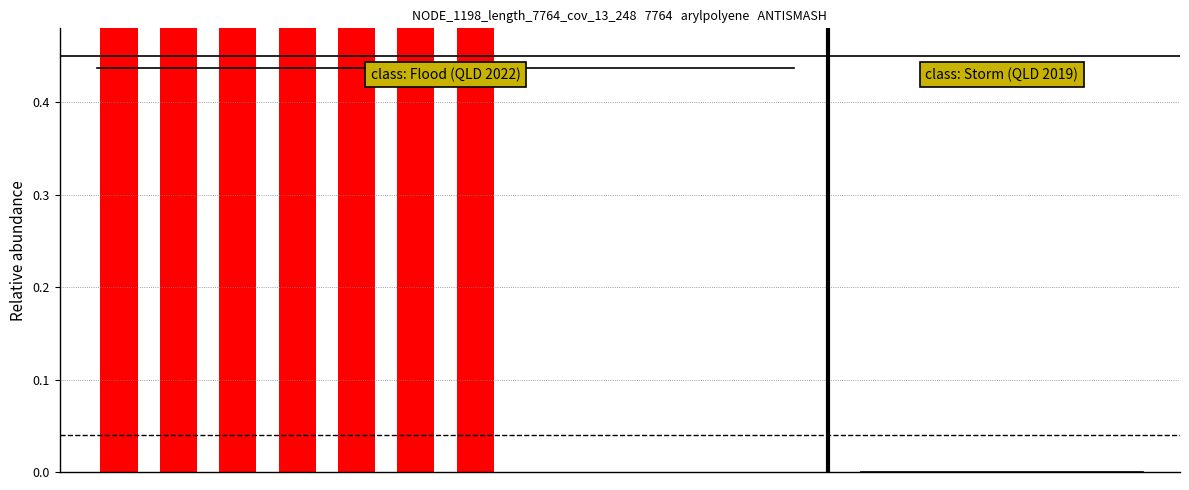

What is the difference between the second highest and minimum values?

0.8